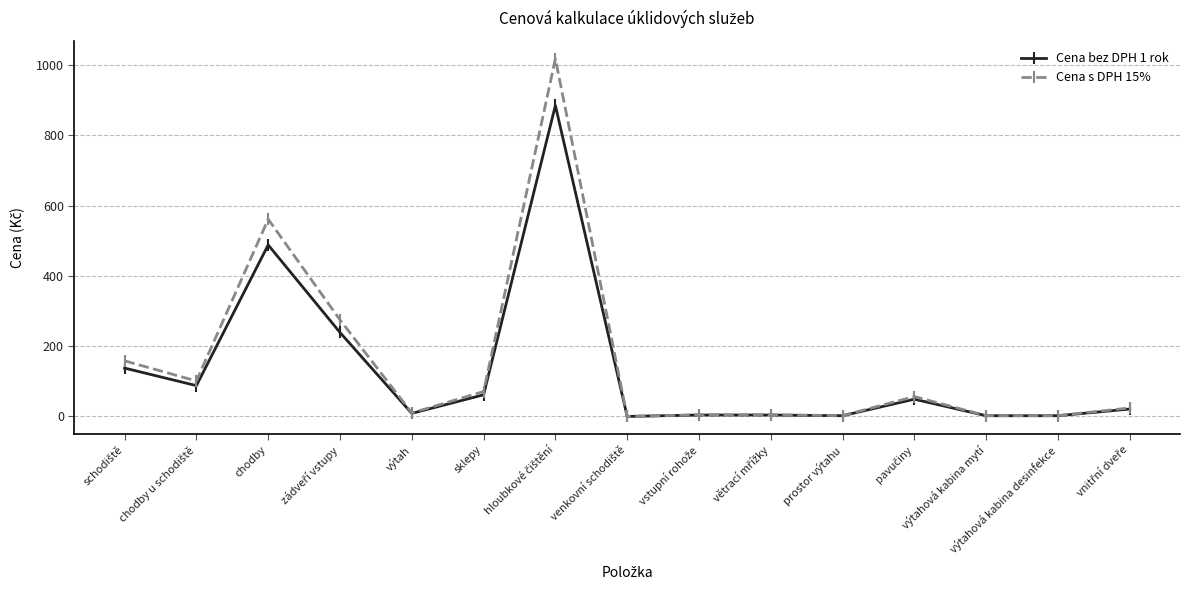

True or false: Cena bez DPH 1 rok has more than 0 interior local peaks.

True